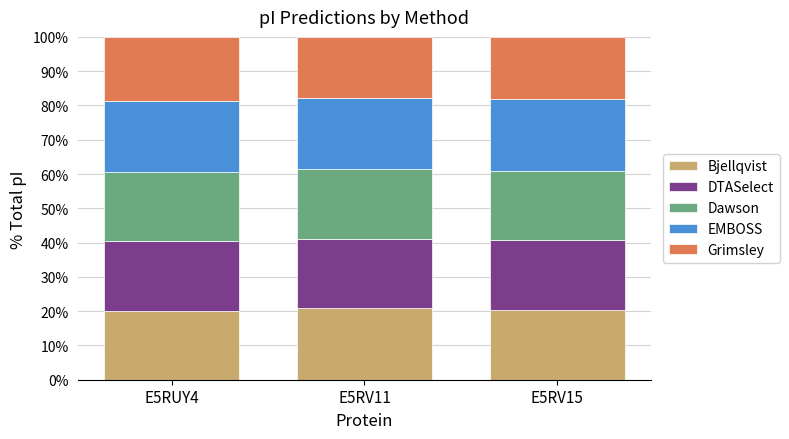

What are all the series names shown in the legend?

Bjellqvist, DTASelect, Dawson, EMBOSS, Grimsley